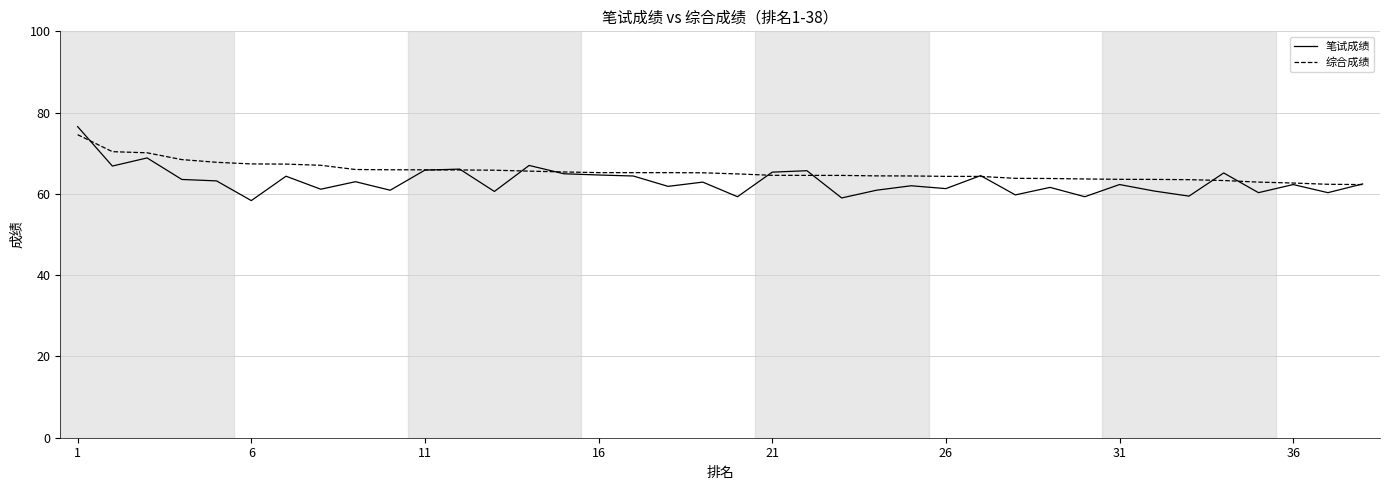

List the series in order of their overall mean, highest first.

综合成绩, 笔试成绩